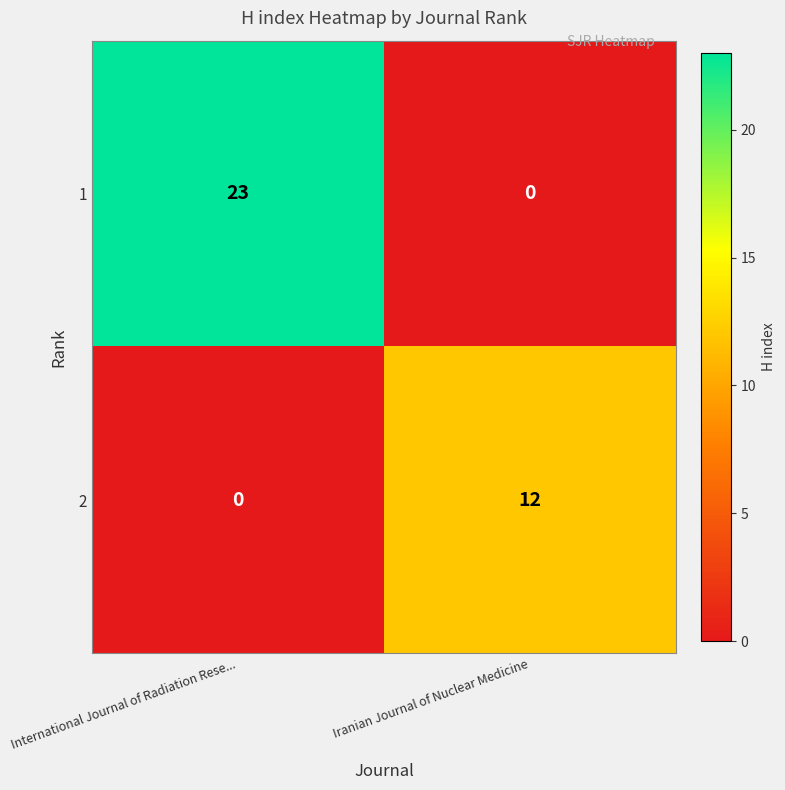

Which category has the highest value across all series?

International Journal of Radiation Rese...